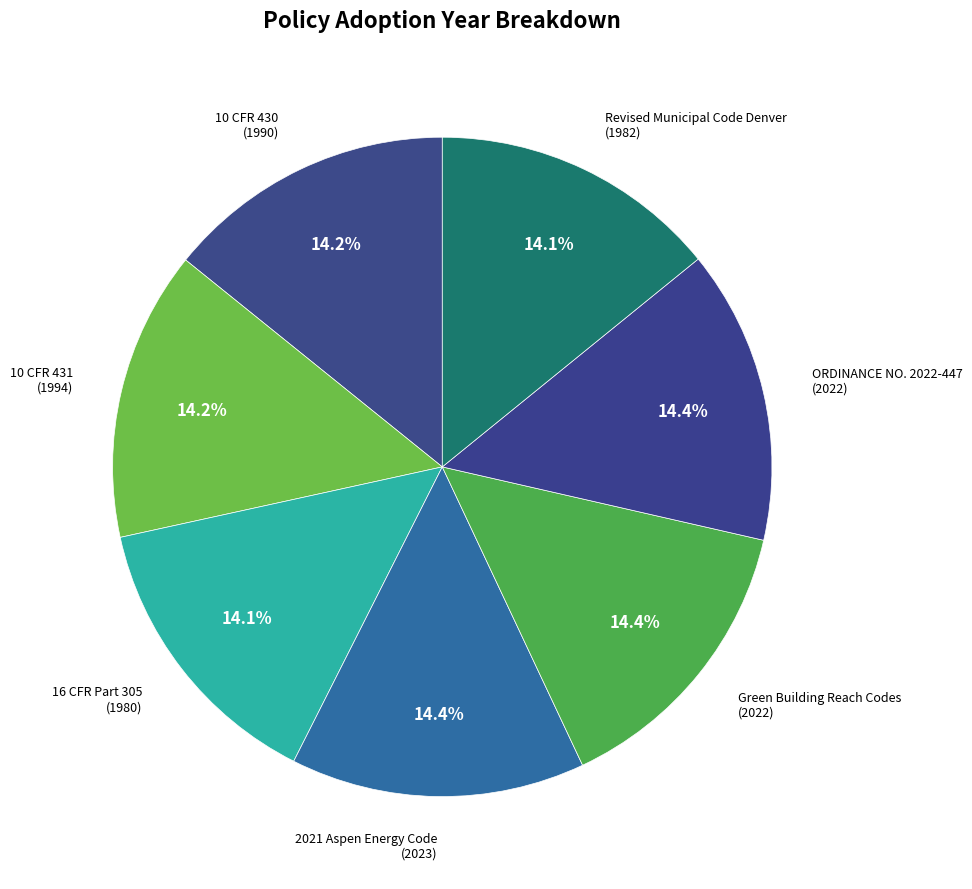

Do 10 CFR 431 and Revised Municipal Code Denver together represent more than half of the pie?

No